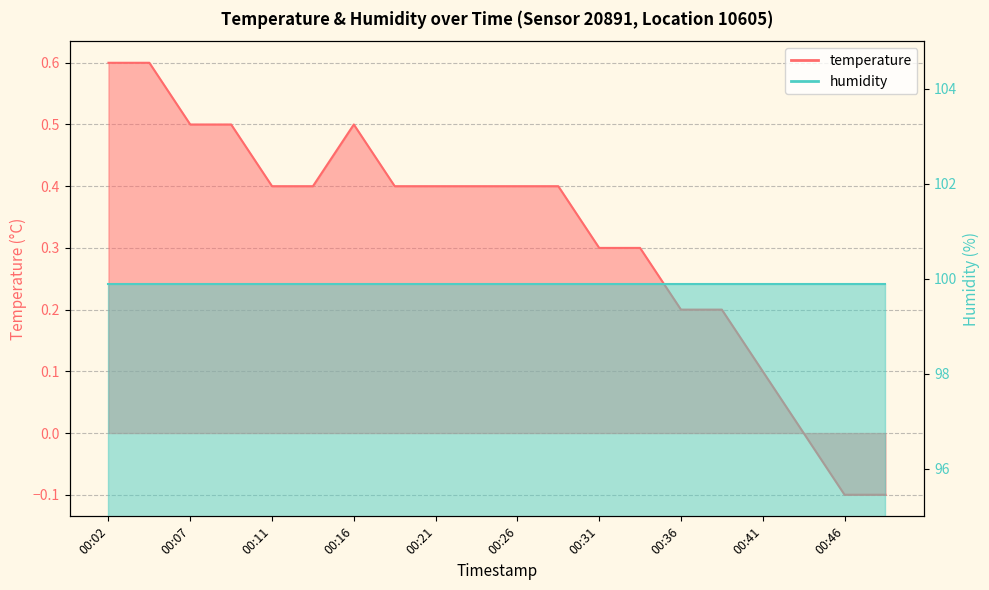

What is the difference between the maximum and minimum values?

0.7